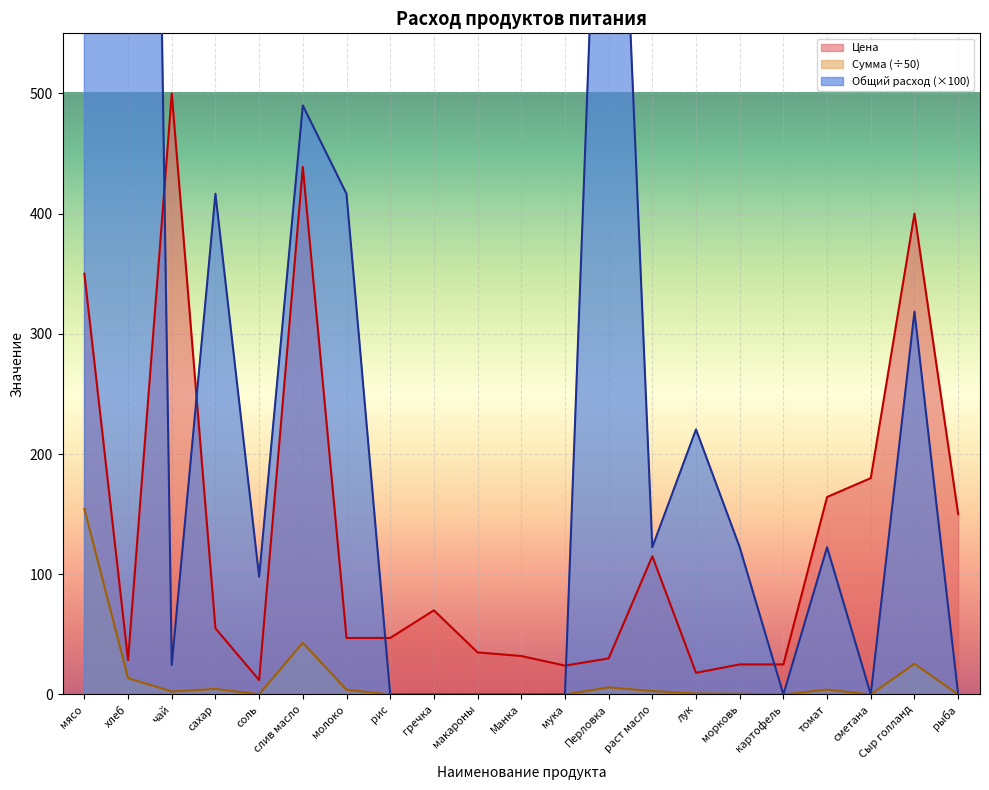

In Цена, how many points are higher than both neighbors (excluding endpoints)?

5